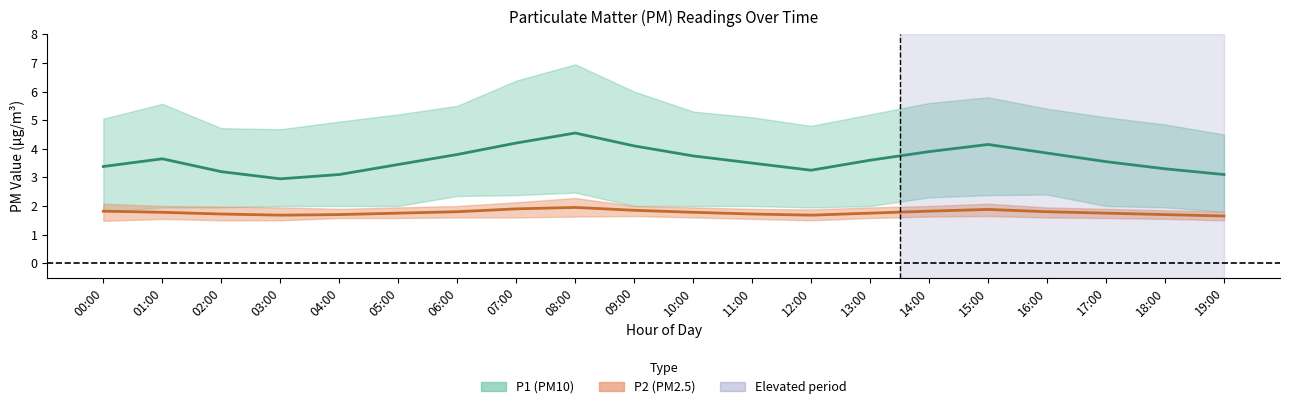

Reading left to right, extract all data points from this chart.

P1 mean: 3.4	3.6	3.2	3.0	3.1	3.5	3.8	4.2	4.5	4.1	3.8	3.5	3.2	3.6	3.9	4.2	3.9	3.5	3.3	3.1
P2 mean: 1.8	1.8	1.7	1.7	1.7	1.8	1.8	1.9	1.9	1.9	1.8	1.7	1.7	1.8	1.8	1.9	1.8	1.8	1.7	1.6